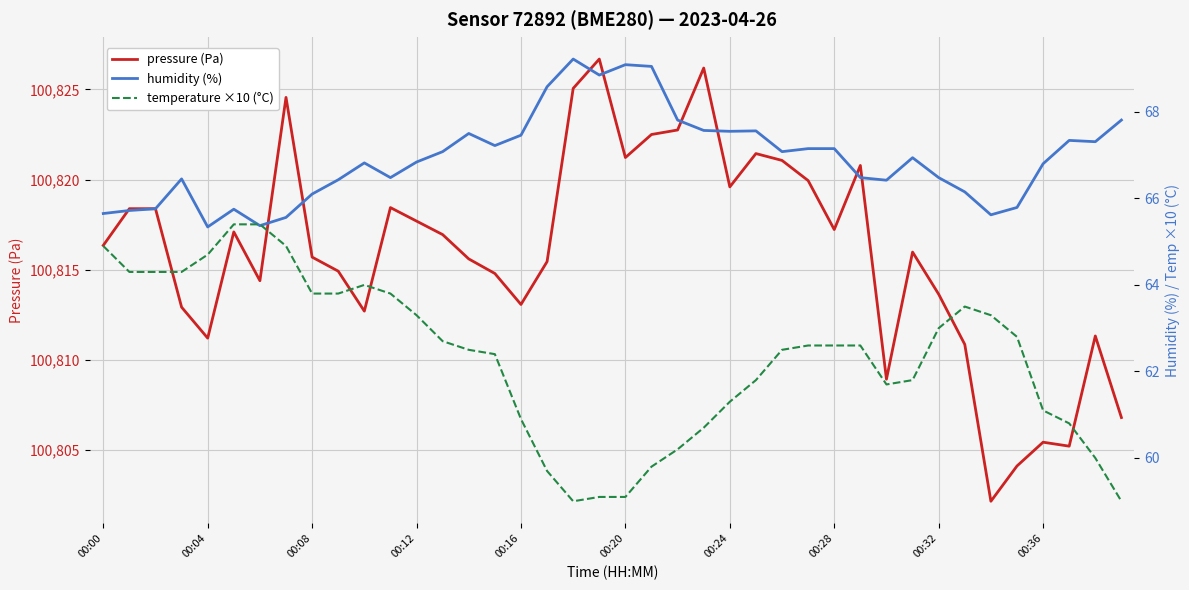

Where is temperature ×10 (°C) nearest to the value 62?

25